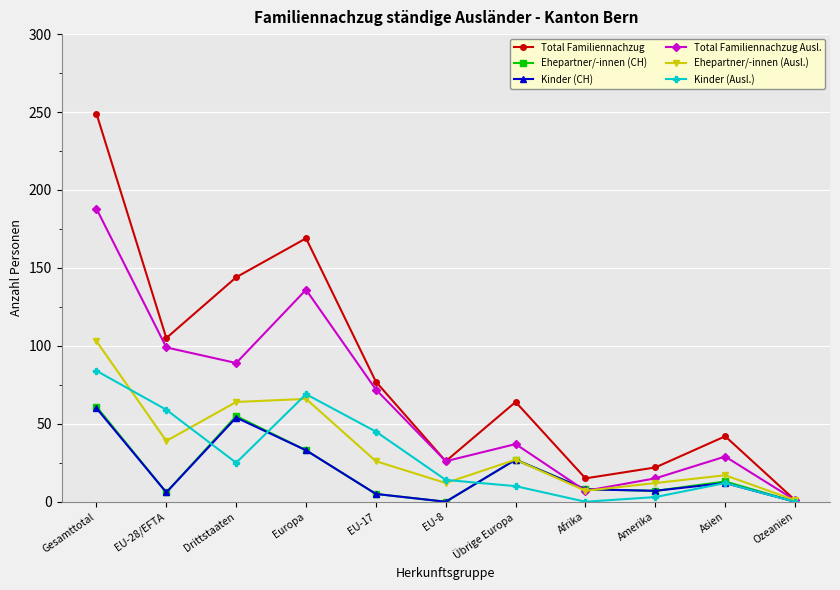

What is the total value across all series at Afrika?

45